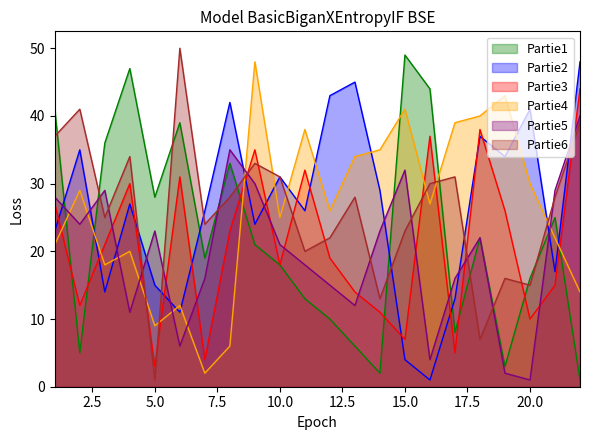

Count the number of data series in this chart.

6